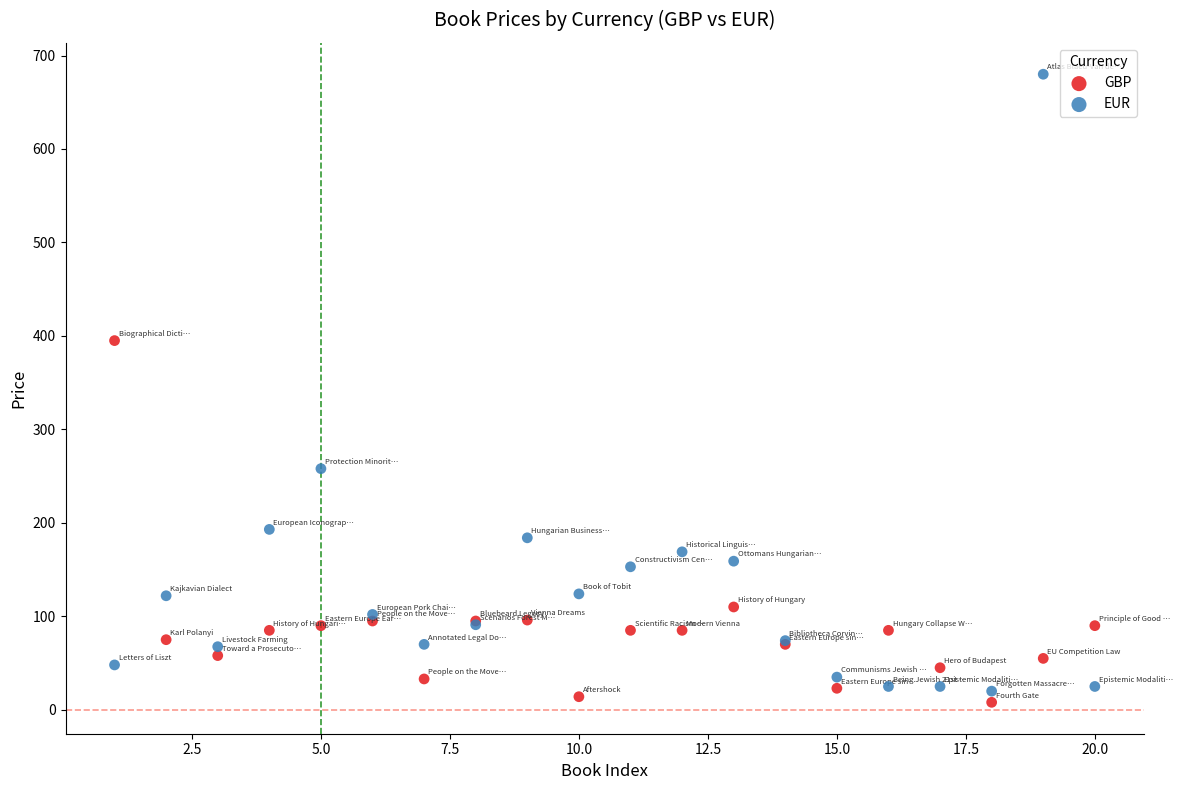

What is the X range (max minus min) for the scatter plot?

19.0